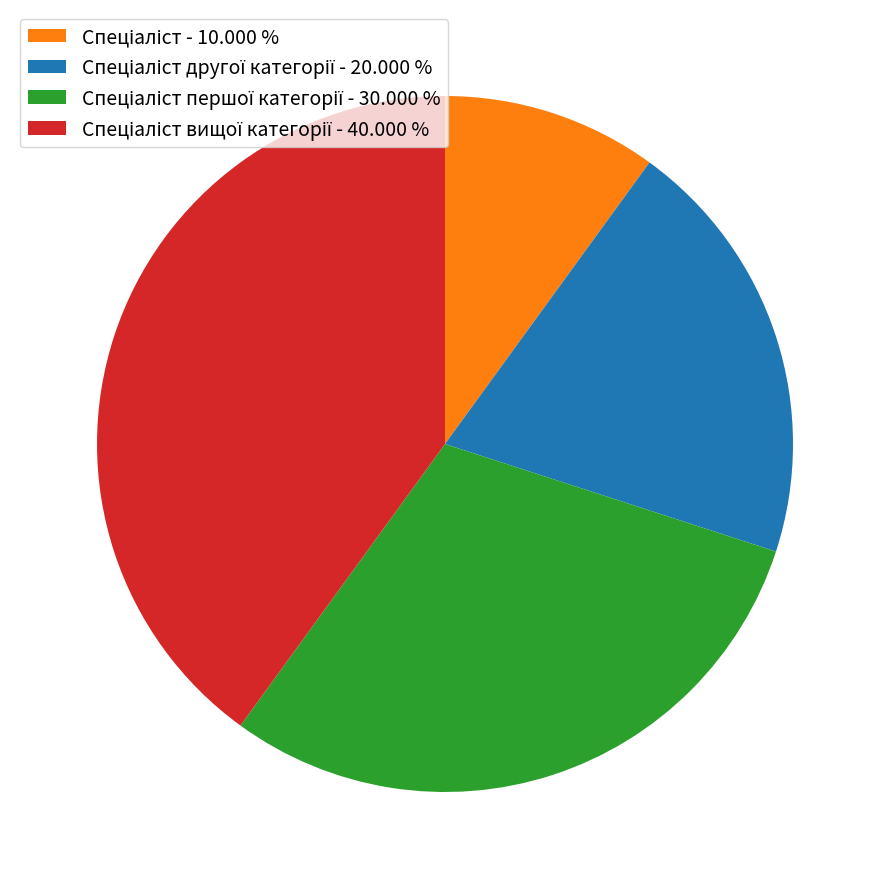

Is there any slice that represents more than half of the pie?

No